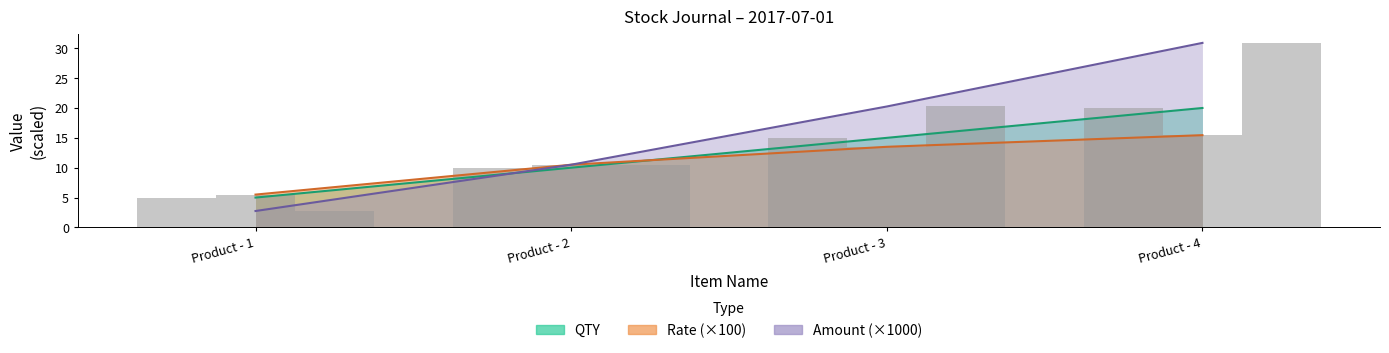

Rank the series by their average value, from lowest to highest.

Rate, QTY, Amount